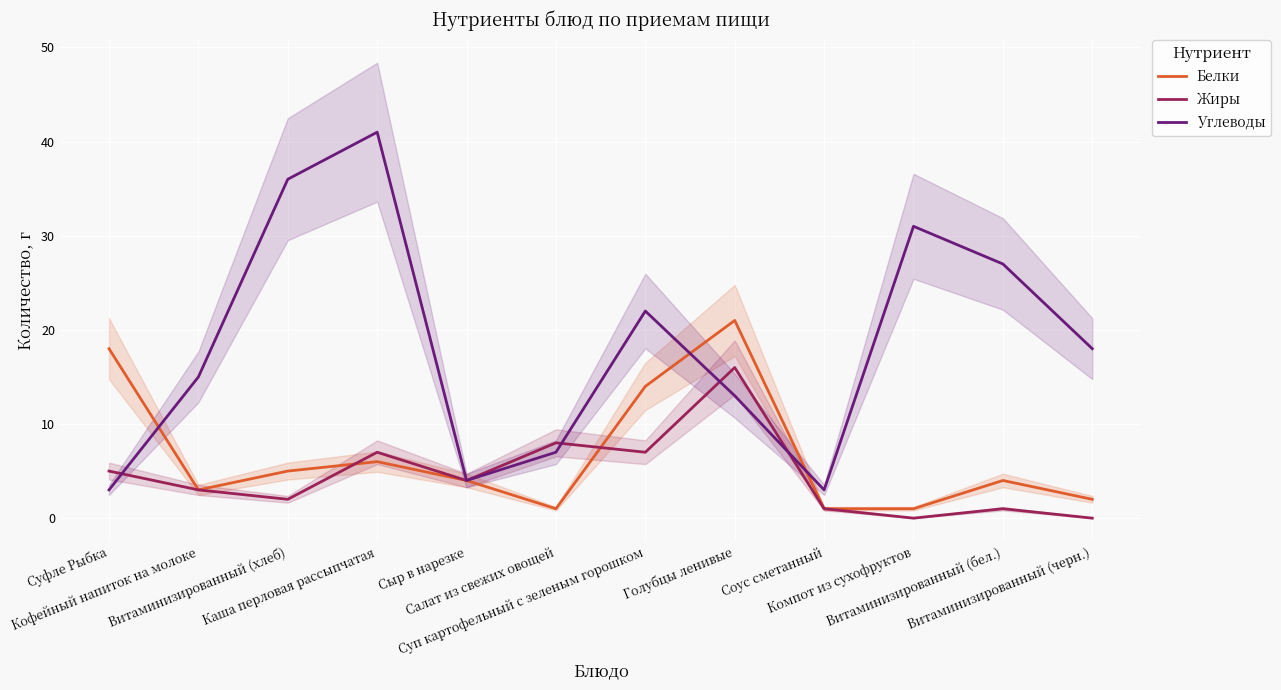

At which category does the chart reach its peak across all series?

Каша перловая рассыпчатая